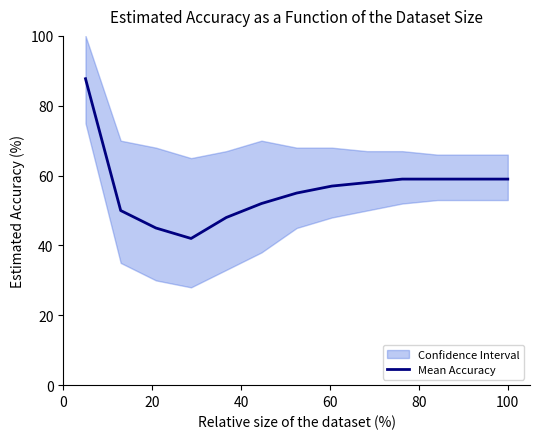

How many data points are less than 57?

6